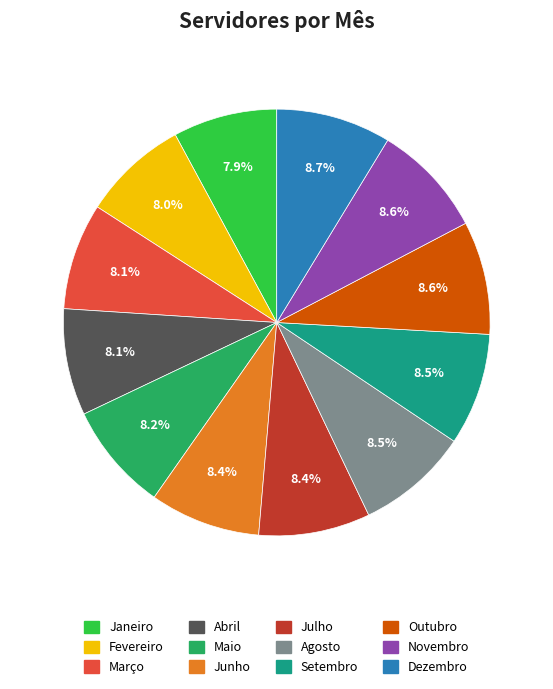

How much of the chart is everything except Abril?

91.9%